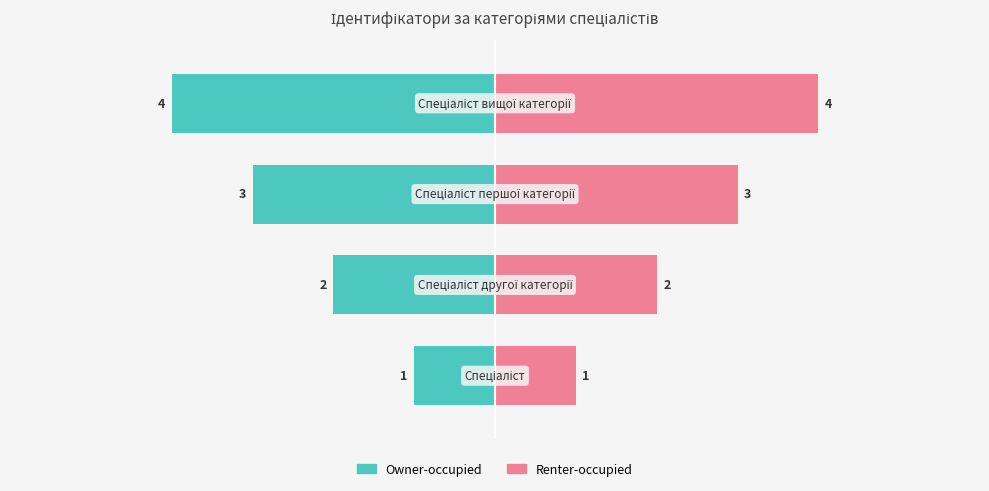

Which series changed the most between 0 and 3?

Owner-occupied